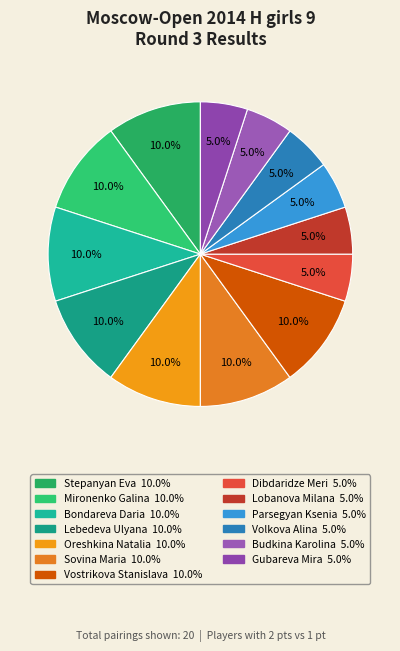

True or false: Lebedeva Ulyana accounts for 2% of the total.

False